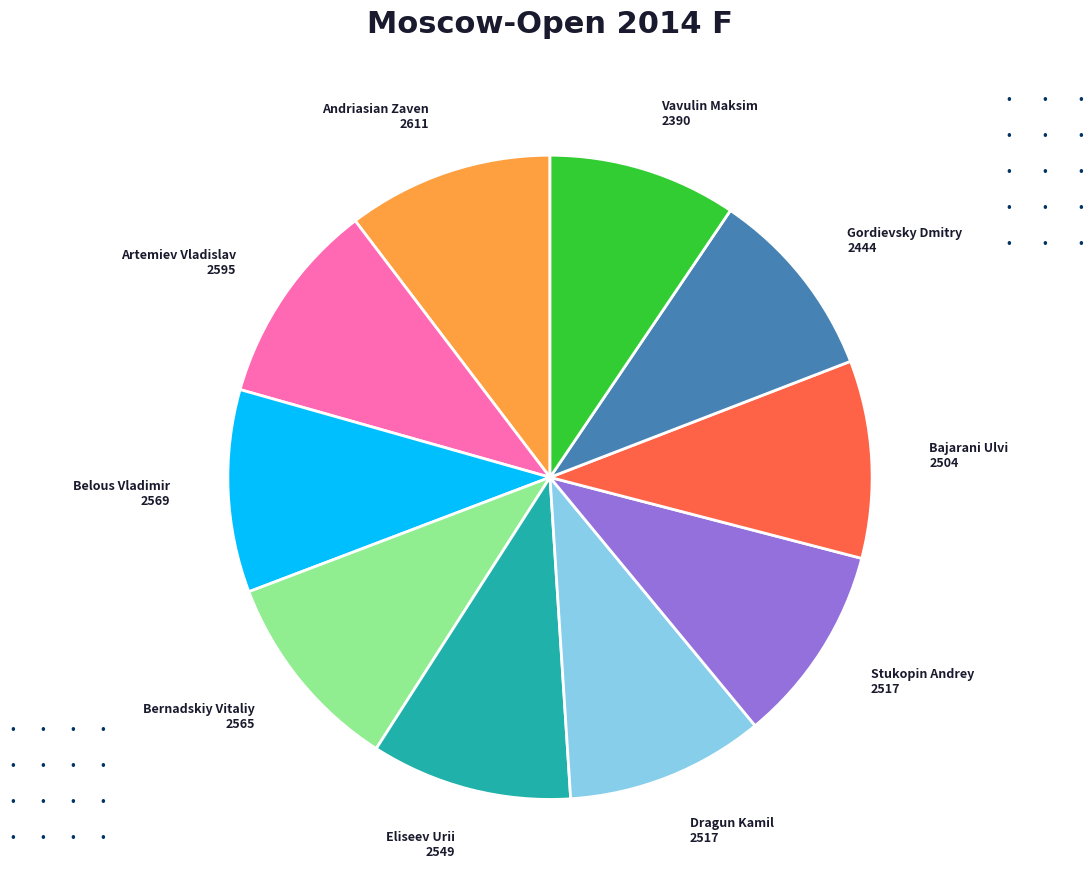

What is the ratio of the value at Artemiev Vladislav 2595 to the value at Dragun Kamil 2517?

1.0